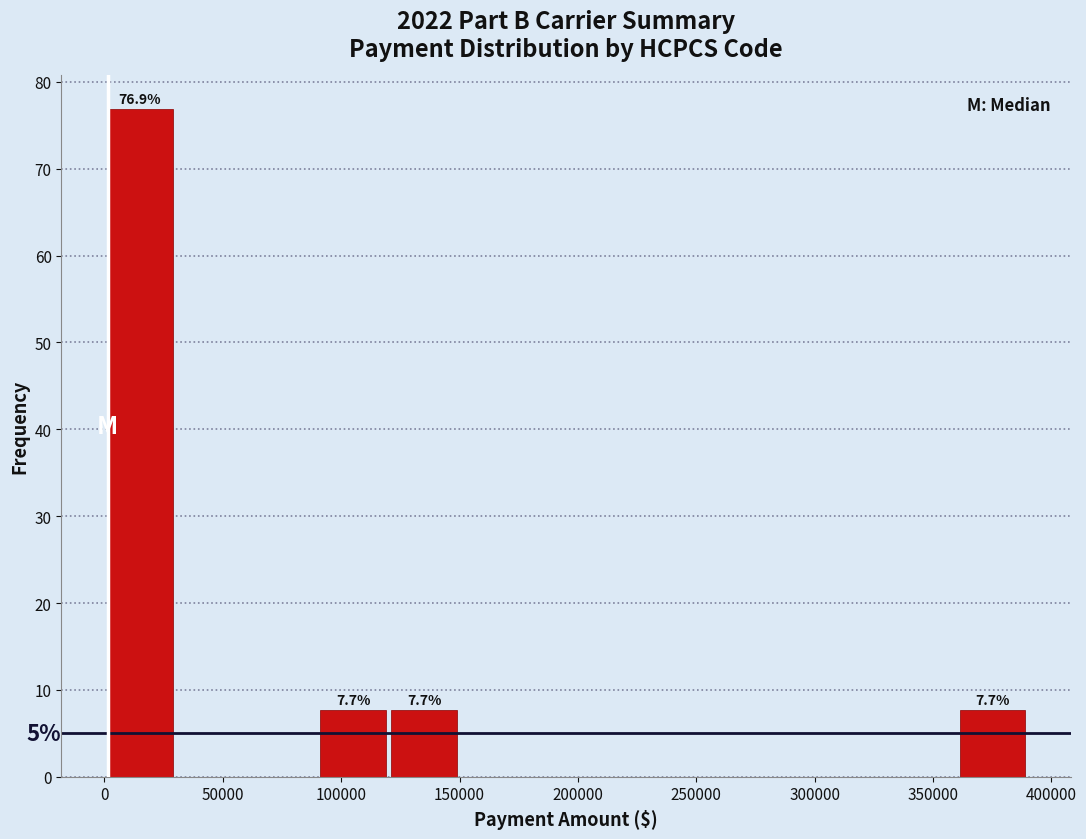

Over which range of the x-axis is the bar tallest?

0 to 30000